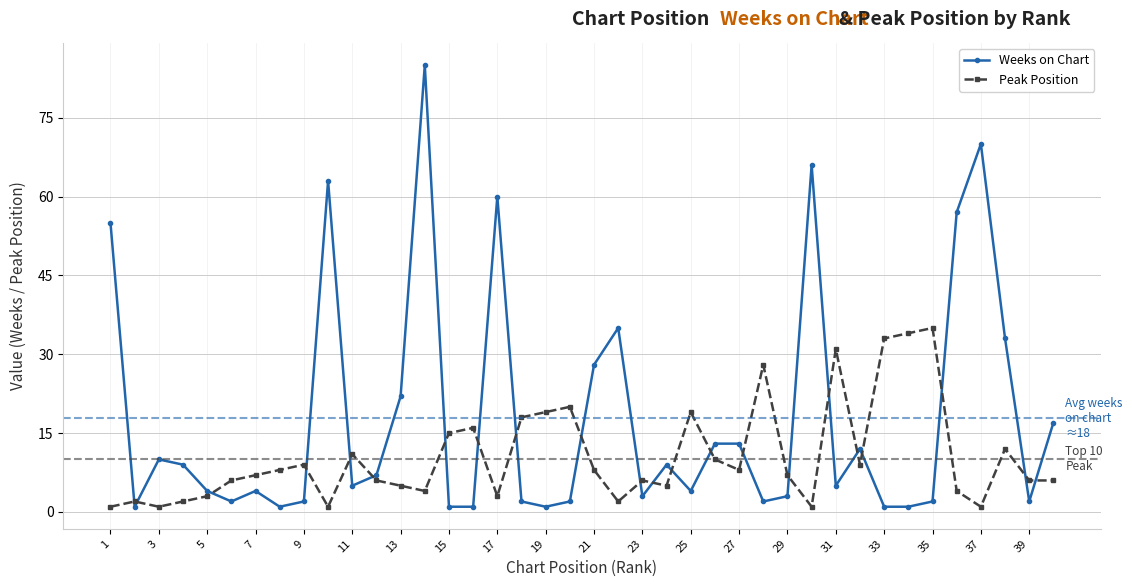

True or false: Weeks on Chart and Peak Position cross at least once.

True